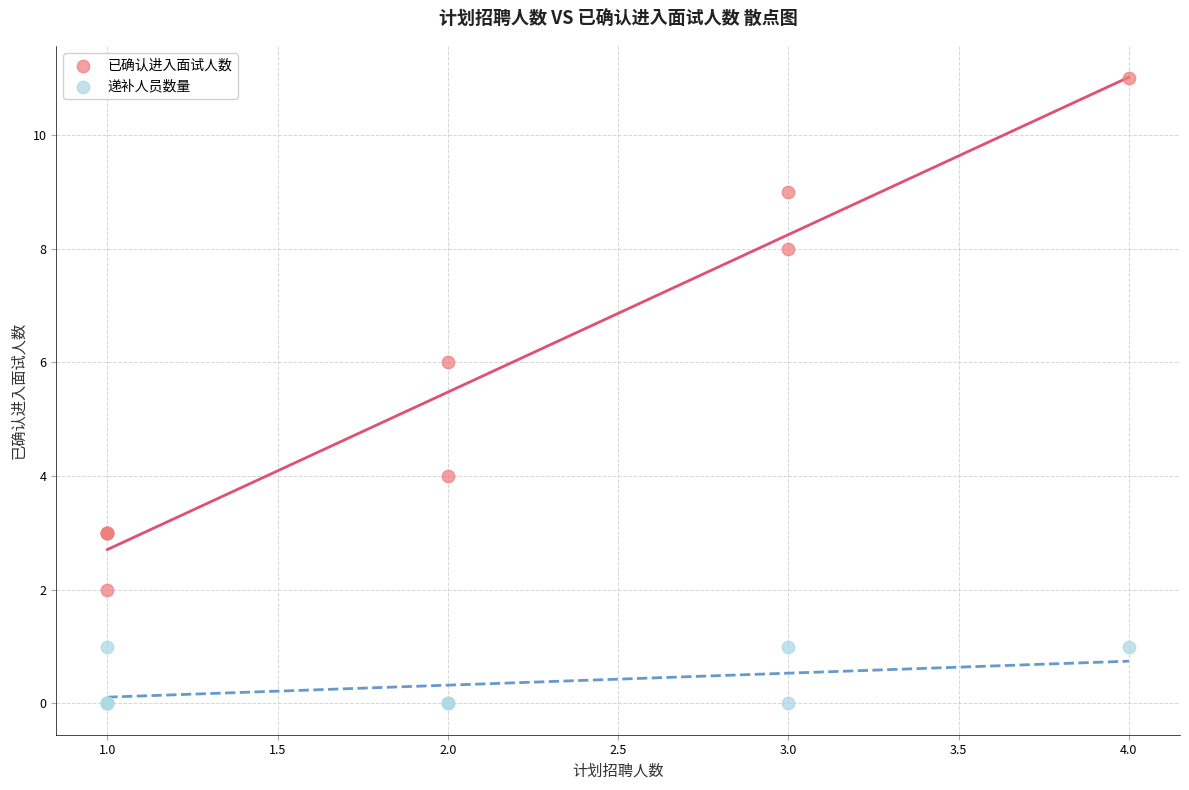

What are all the series names shown in the legend?

已确认进入面试人数, 递补人员数量